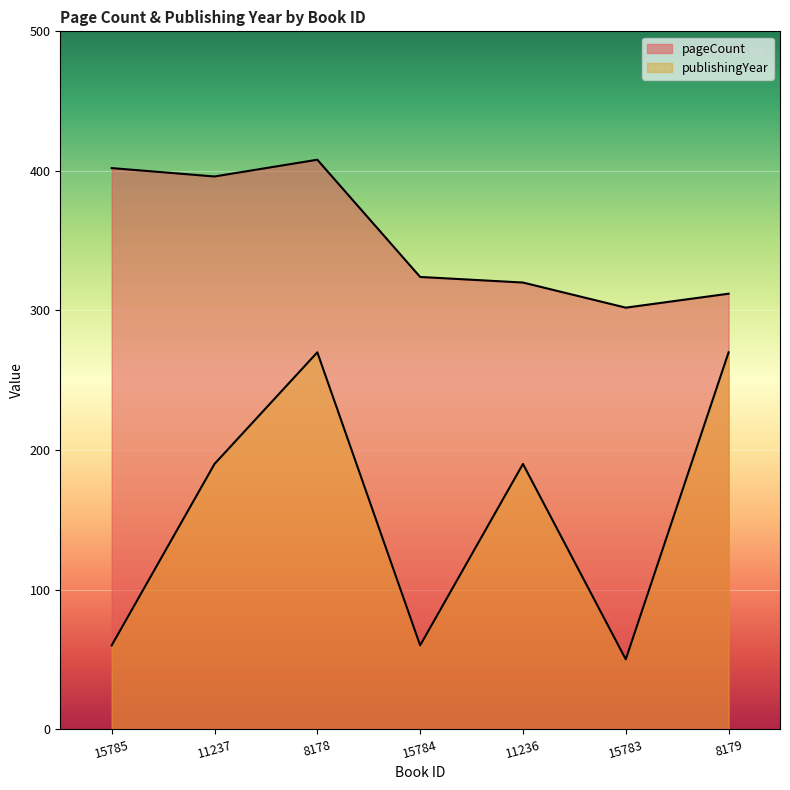

How many interior local peaks does the publishingYear series have?

2